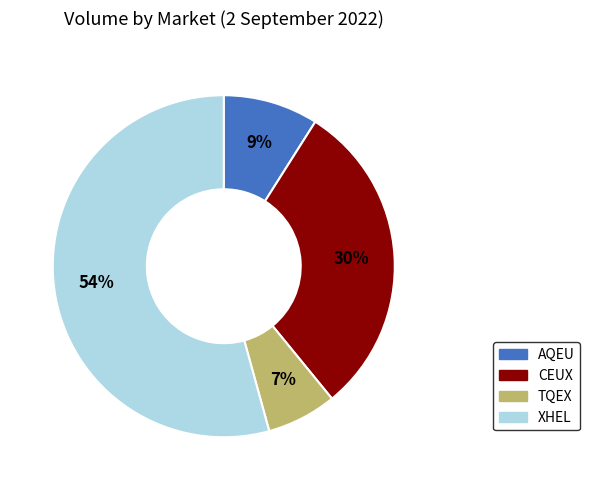

Is CEUX the majority of the pie?

No